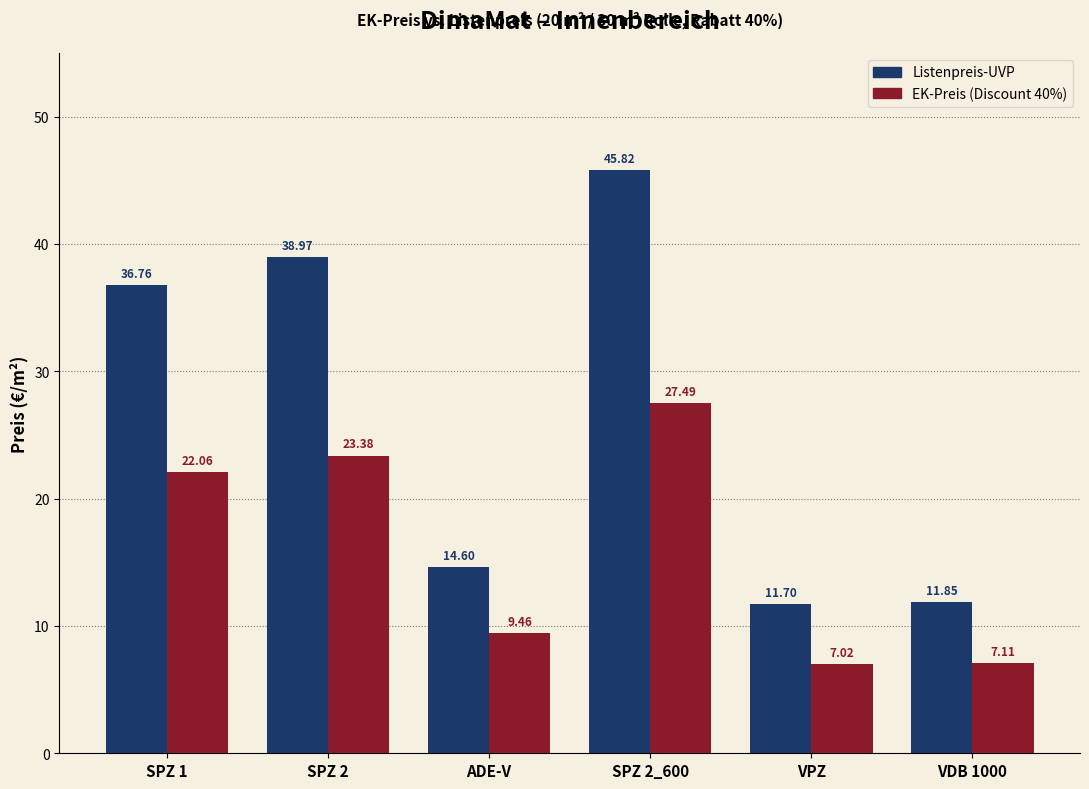

At how many categories does at least one series exceed 14?

4